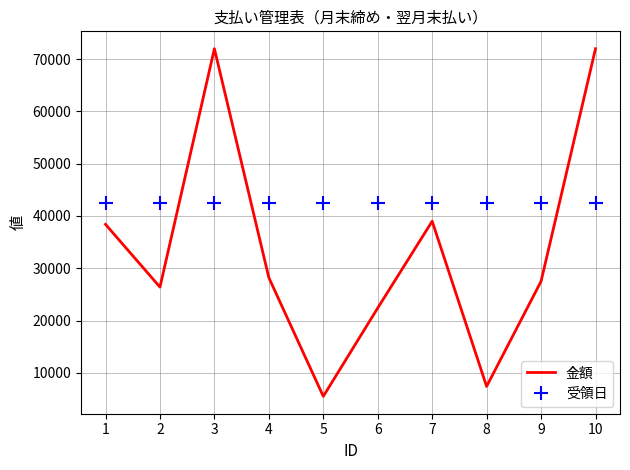

What is the sum of all 金額 values?

338800